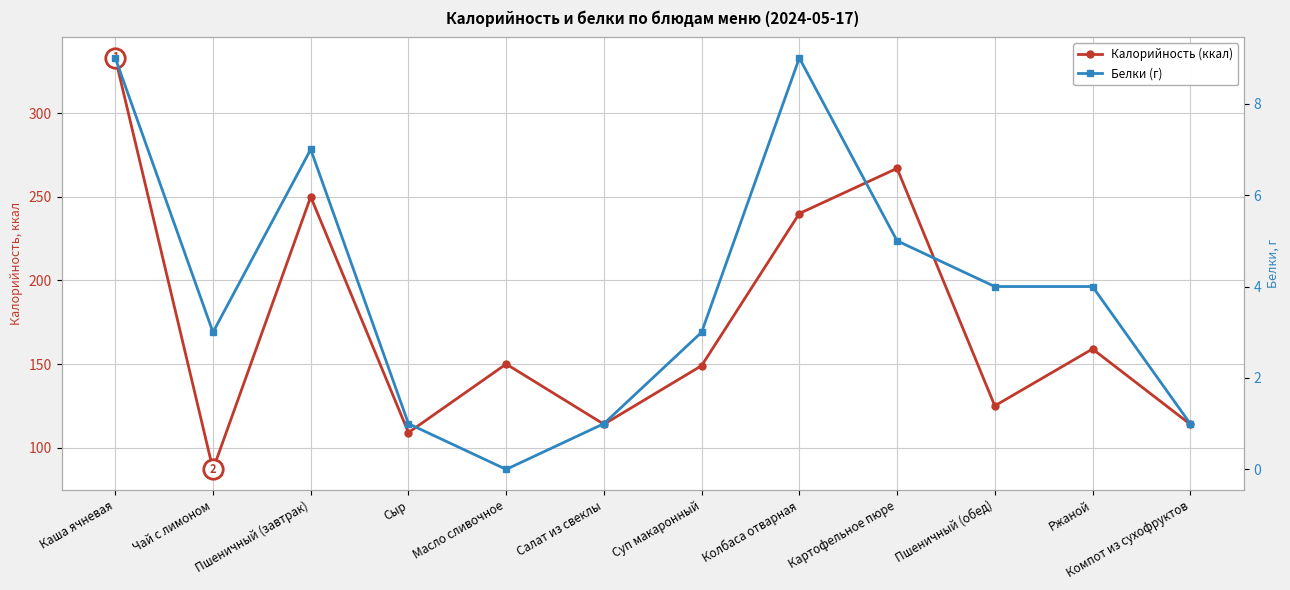

At which label does Белки (г) first exceed 4?

Каша ячневая